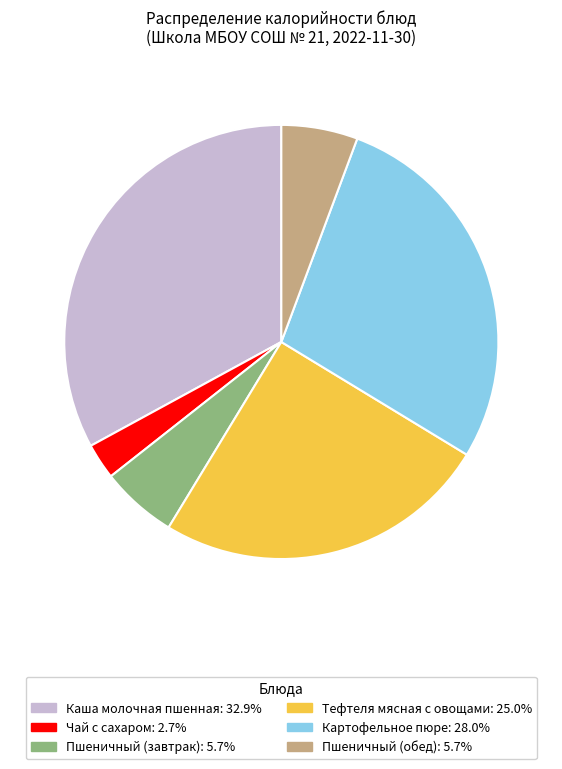

Is Каша молочная пшенная the majority of the pie?

No